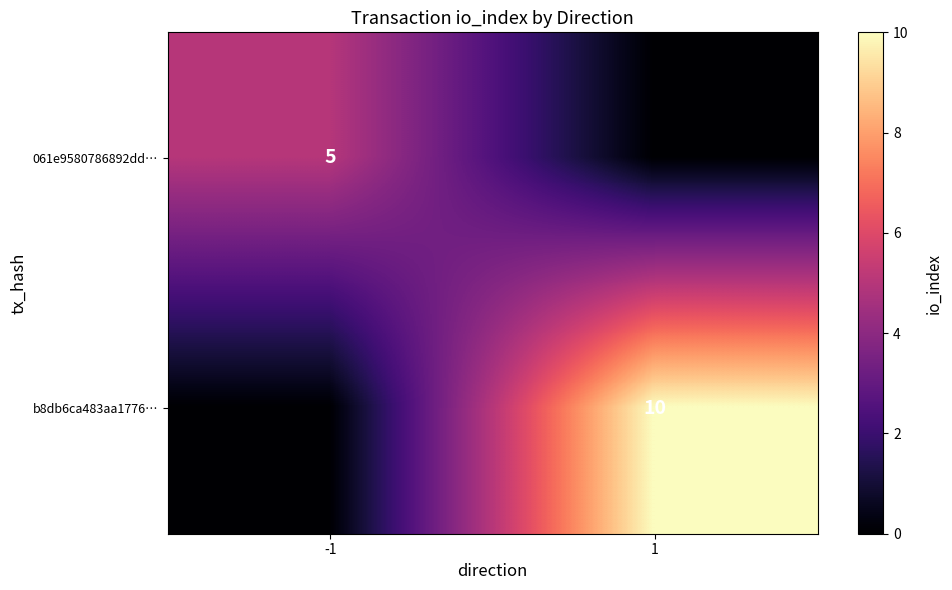

True or false: b8db6ca483aa1776… has a value of 14 at 1.

False